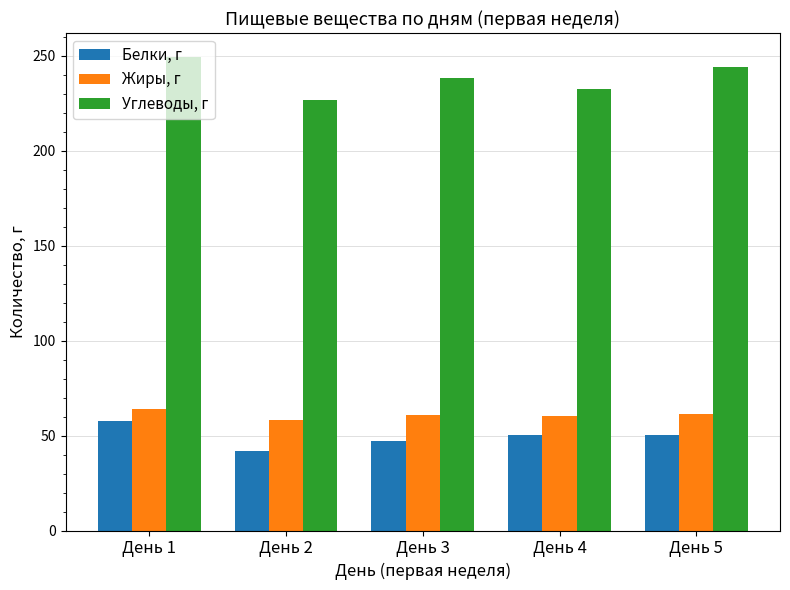

The Углеводы, г series shows 48.4 at День 3. True or false?

False